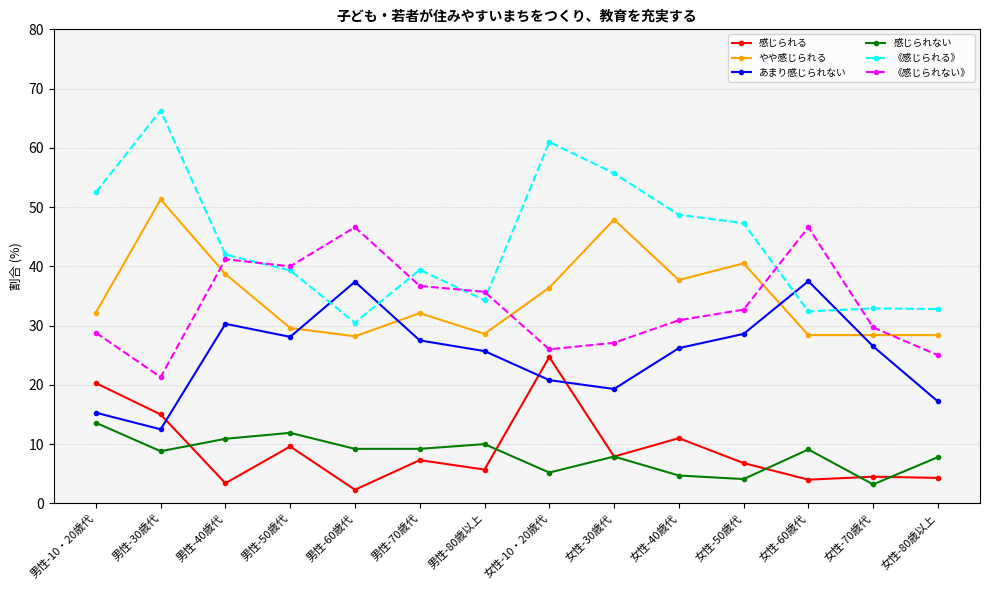

What value does the 感じられない series have at 男性-30歳代?

8.8